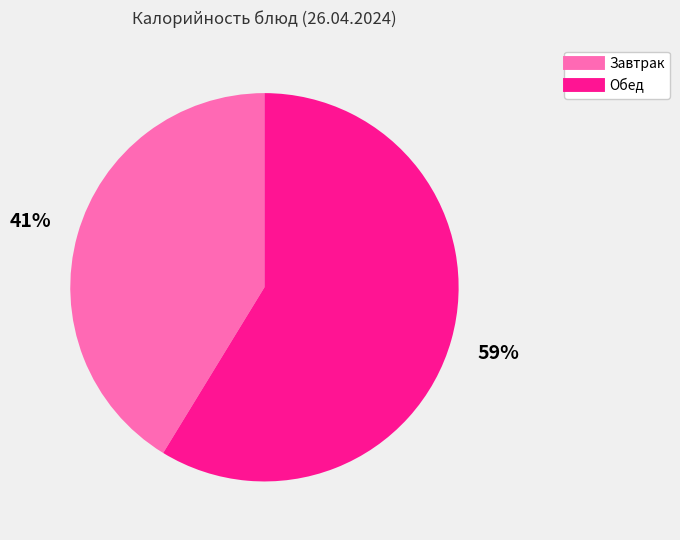

To the nearest percent, what is the average slice percentage?

50%